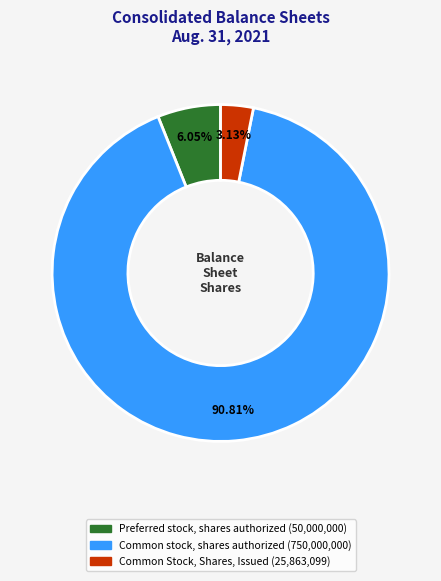

How many segments does this pie chart have?

3